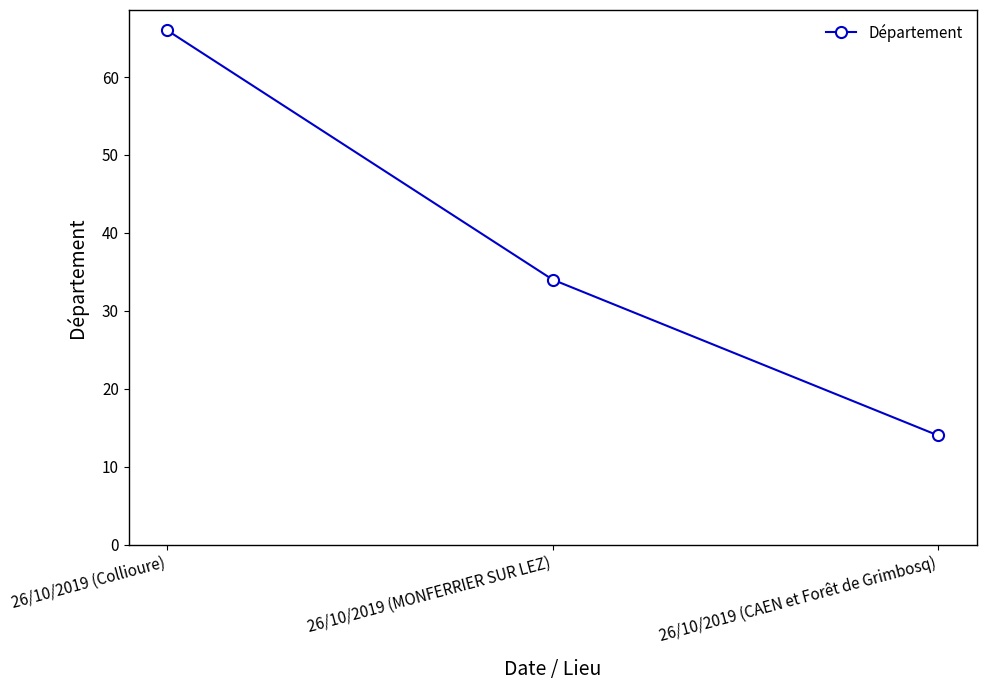

What is the difference between the maximum and minimum values?

52